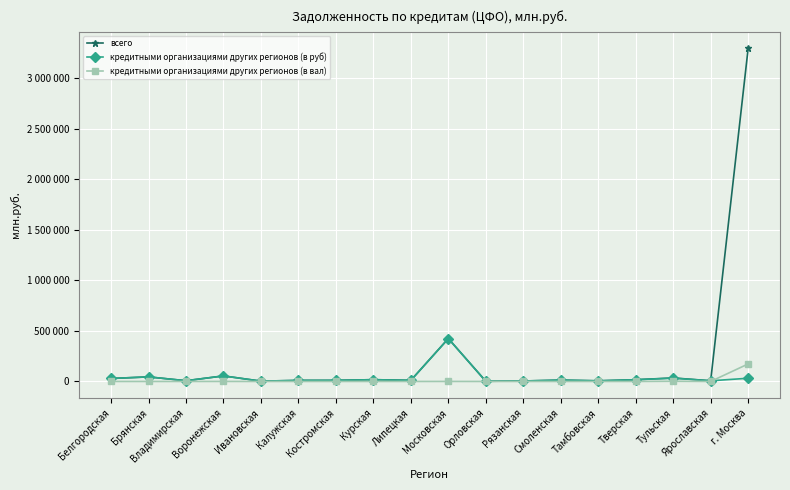

Reading left to right, list all the values displayed in this chart.

всего: Белгородская=29427	Брянская=45196	Владимирская=7284	Воронежская=54999	Ивановская=3227	Калужская=10312	Костромская=10784	Курская=17718	Липецкая=10801	Московская=424428	Орловская=2042	Рязанская=4659	Смоленская=13225	Тамбовская=6266	Тверская=17237	Тульская=34781	Ярославская=6694	г. Москва=3292296
кредитными организациями других регионов (в руб): Белгородская=29407	Брянская=45196	Владимирская=7280	Воронежская=54680	Ивановская=3179	Калужская=10307	Костромская=10784	Курская=17717	Липецкая=10800	Московская=423614	Орловская=2040	Рязанская=4644	Смоленская=13177	Тамбовская=6266	Тверская=17235	Тульская=32843	Ярославская=6540	г. Москва=31801
кредитными организациями других регионов (в вал): Белгородская=1	Брянская=0	Владимирская=4	Воронежская=318	Ивановская=7	Калужская=5	Костромская=0	Курская=1	Липецкая=1	Московская=300	Орловская=1	Рязанская=1	Смоленская=2	Тамбовская=1	Тверская=2	Тульская=1938	Ярославская=7	г. Москва=173083